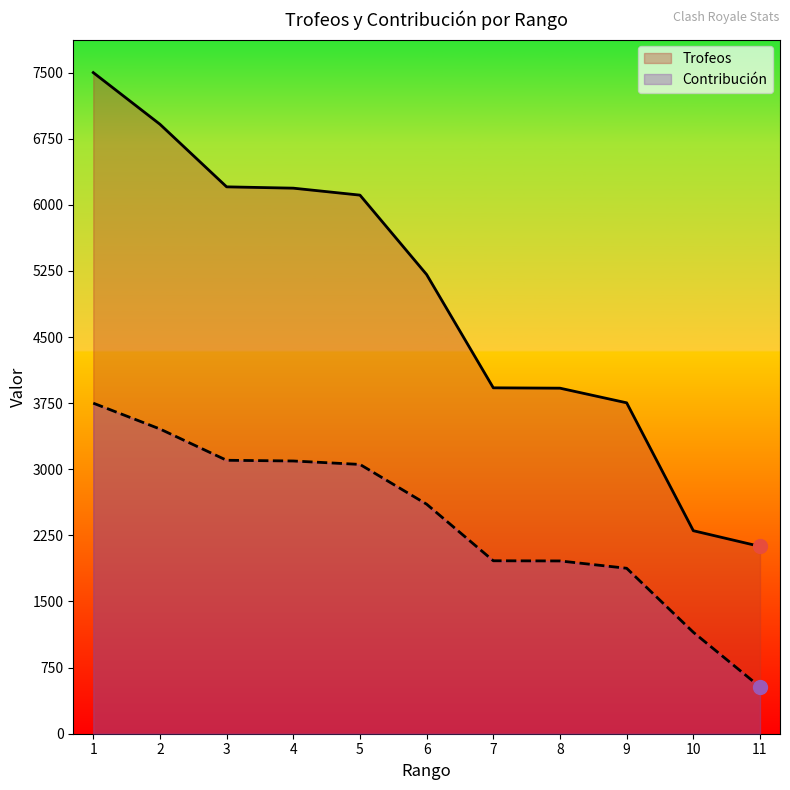

The Trofeos series shows 3924 at 7. True or false?

True